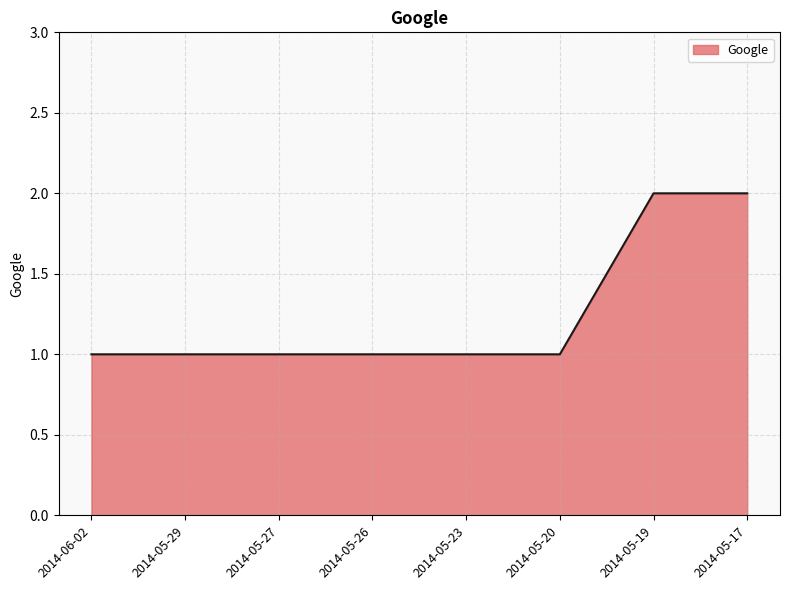

What position from the left is 2014-06-02?

1